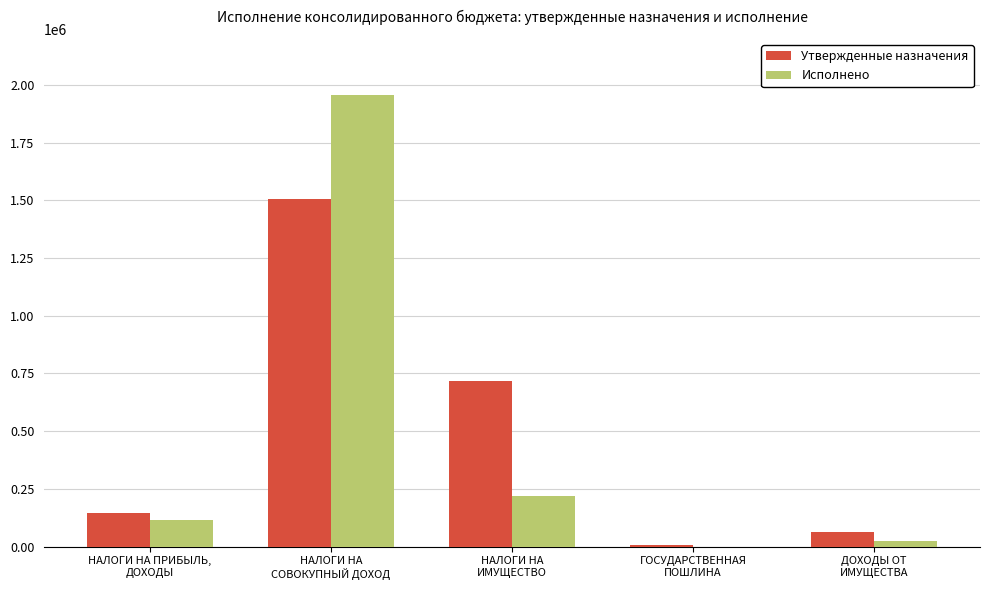

Reading right to left, list all the values displayed in this chart.

Утвержденные назначения: 62400.0	4900.0	717000.0	1504900.0	145800.0
Исполнено: 24860.0	0.0	216822.7	1957672.4	113821.1